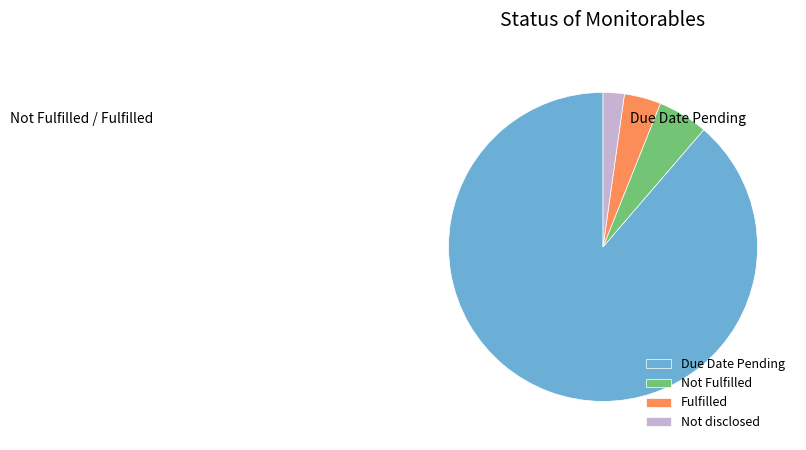

Do Not Fulfilled and Not disclosed together represent more than half of the pie?

No